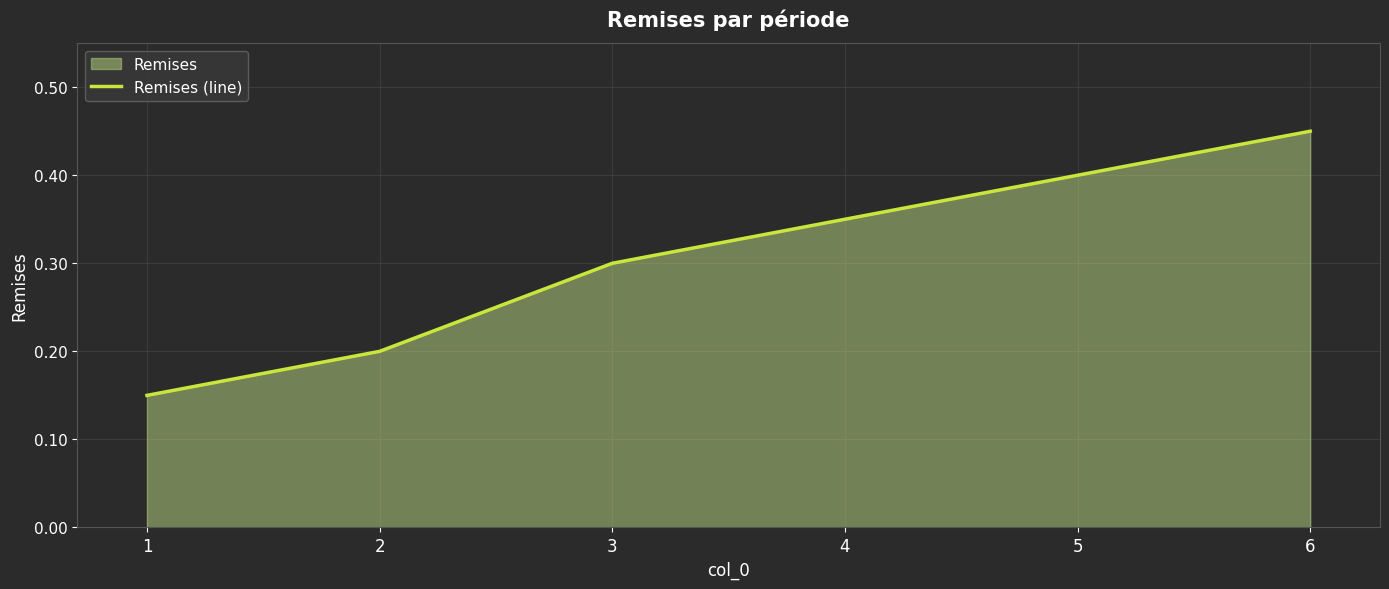

How many series are shown in this chart?

1